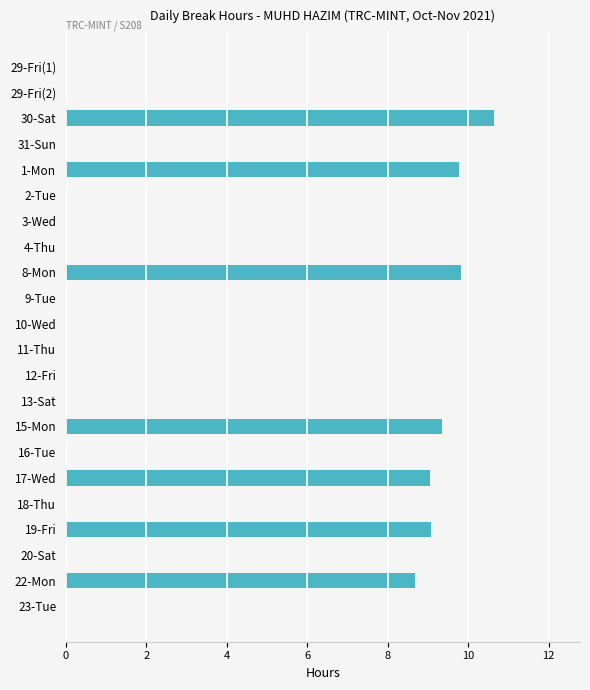

True or false: the data shows 2.6 at 22-Mon.

False